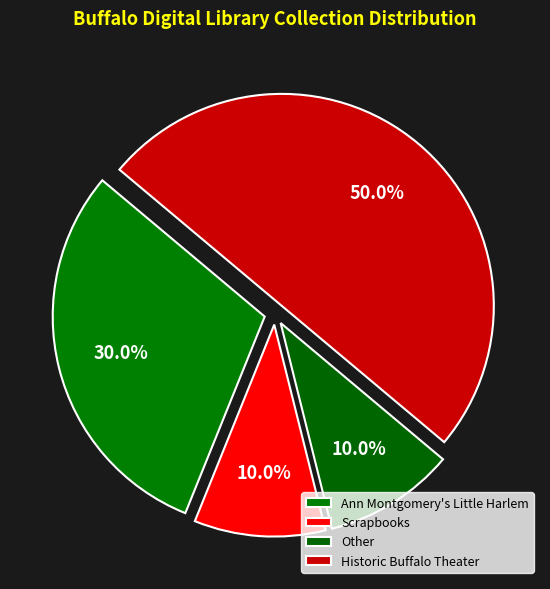

How many slices are in this pie chart?

4